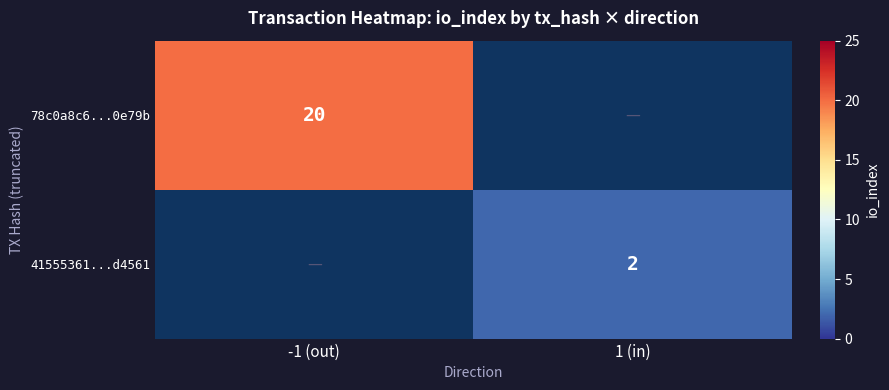

Is it true that 78c0a8c6...0e79b equals 32 at -1 (out)?

False